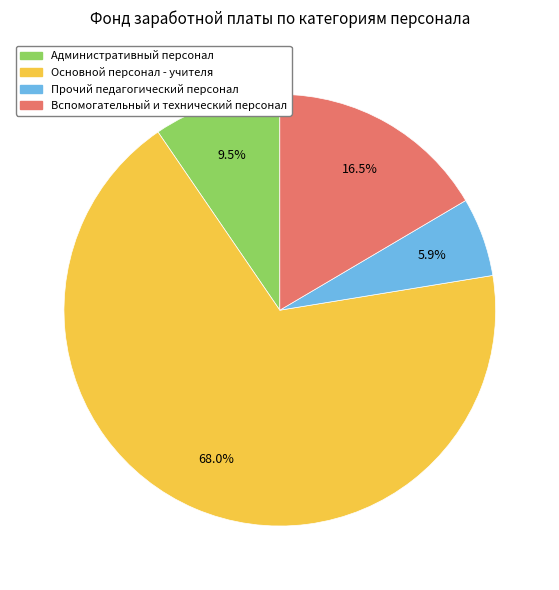

What percentage is NOT represented by Прочий педагогический персонал?

94.1%